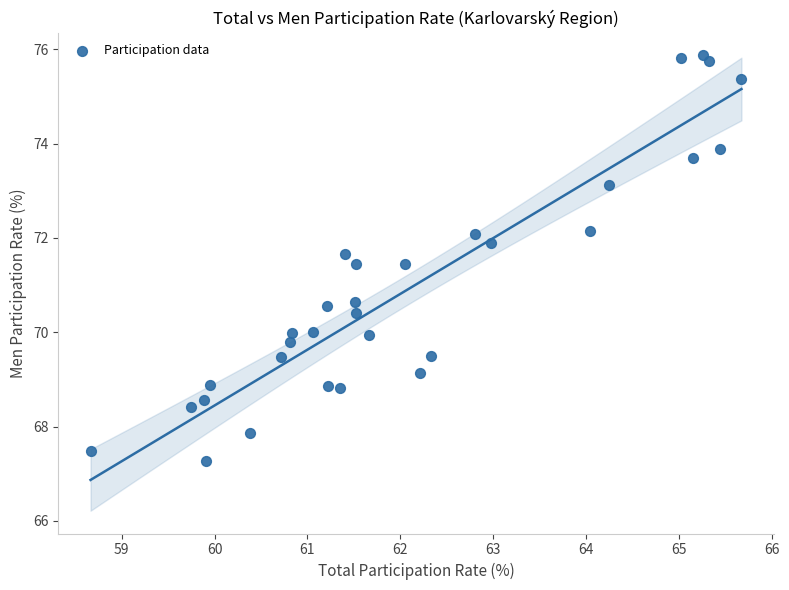

What is the range of Y values (max minus min)?

8.6